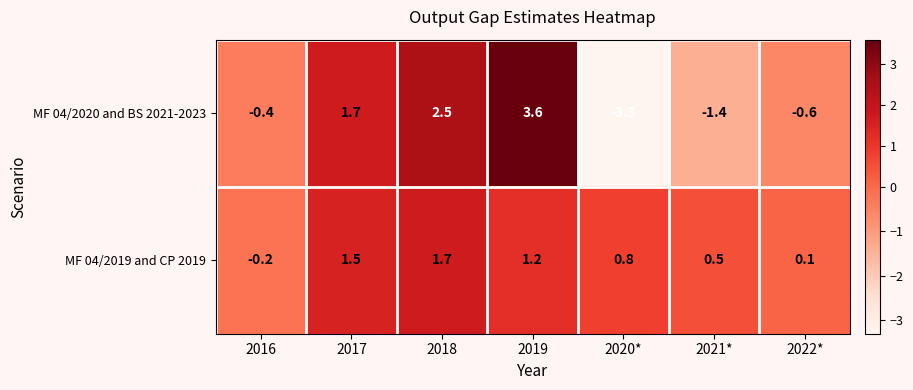

The value of MF 04/2019 and CP 2019 at 2021* is 0.9. True or false?

False